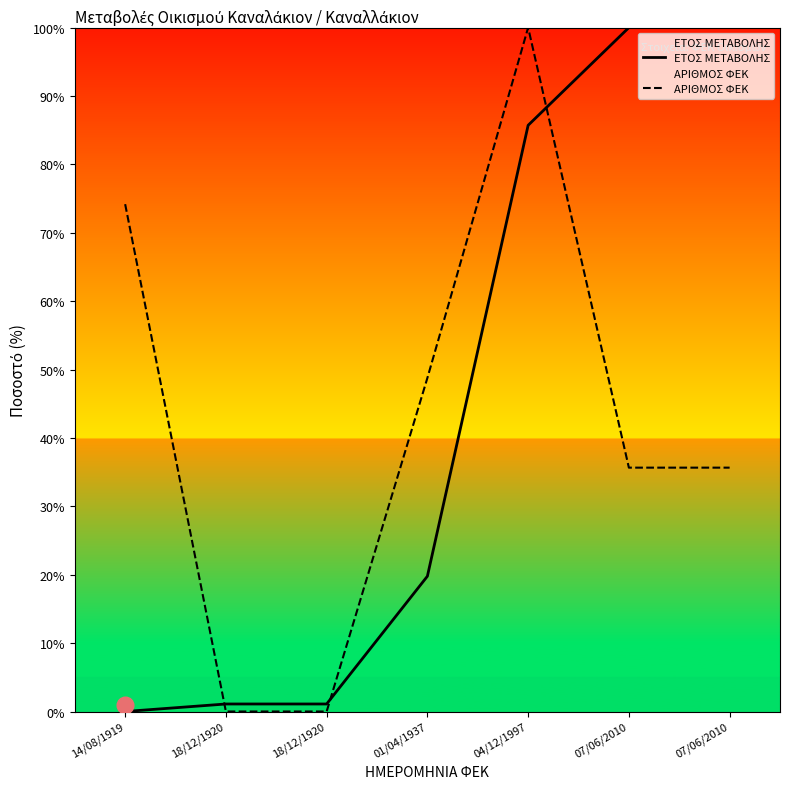

The ΕΤΟΣ ΜΕΤΑΒΟΛΗΣ series shows 0.4 at 18/12/1920. True or false?

False